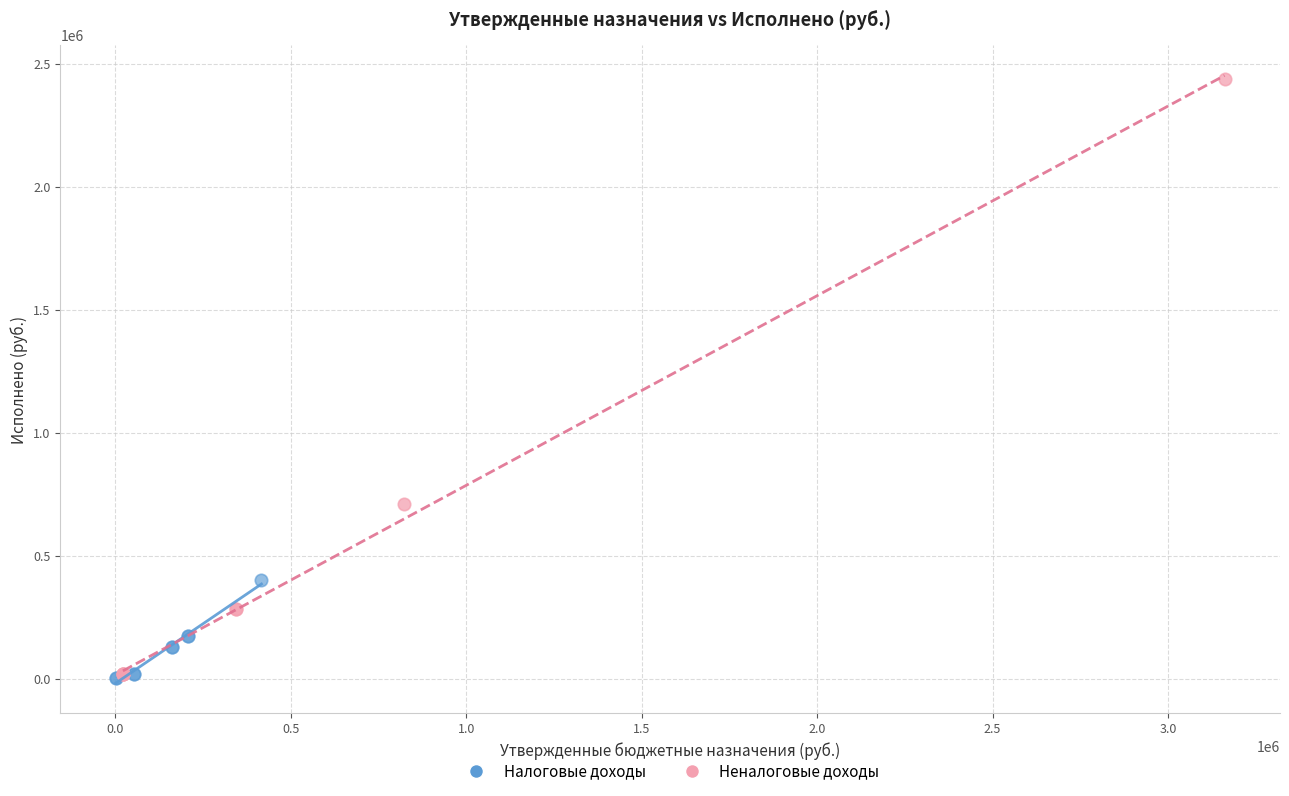

Which series reaches the maximum Y coordinate?

Неналоговые доходы